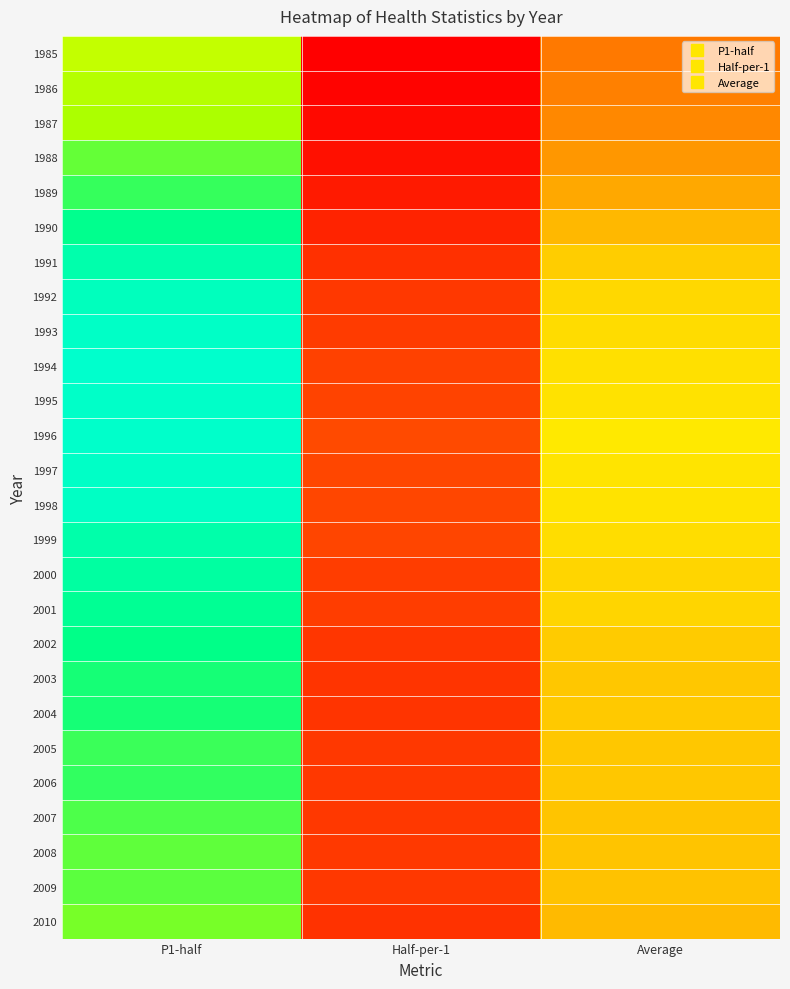

At how many categories does at least one series exceed 304?

2